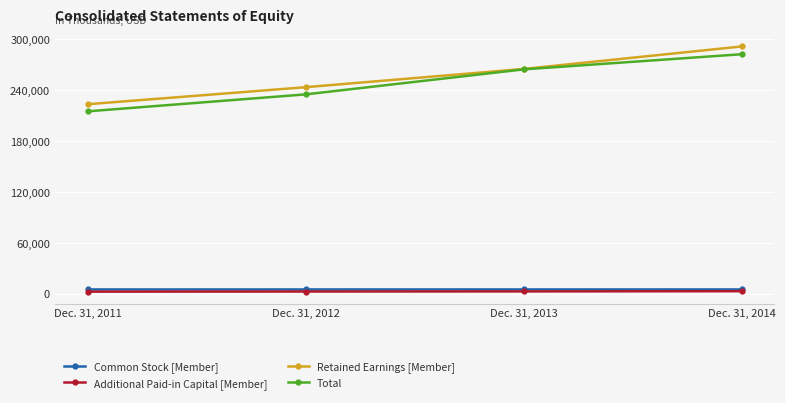

At how many categories does at least one series exceed 194692?

4